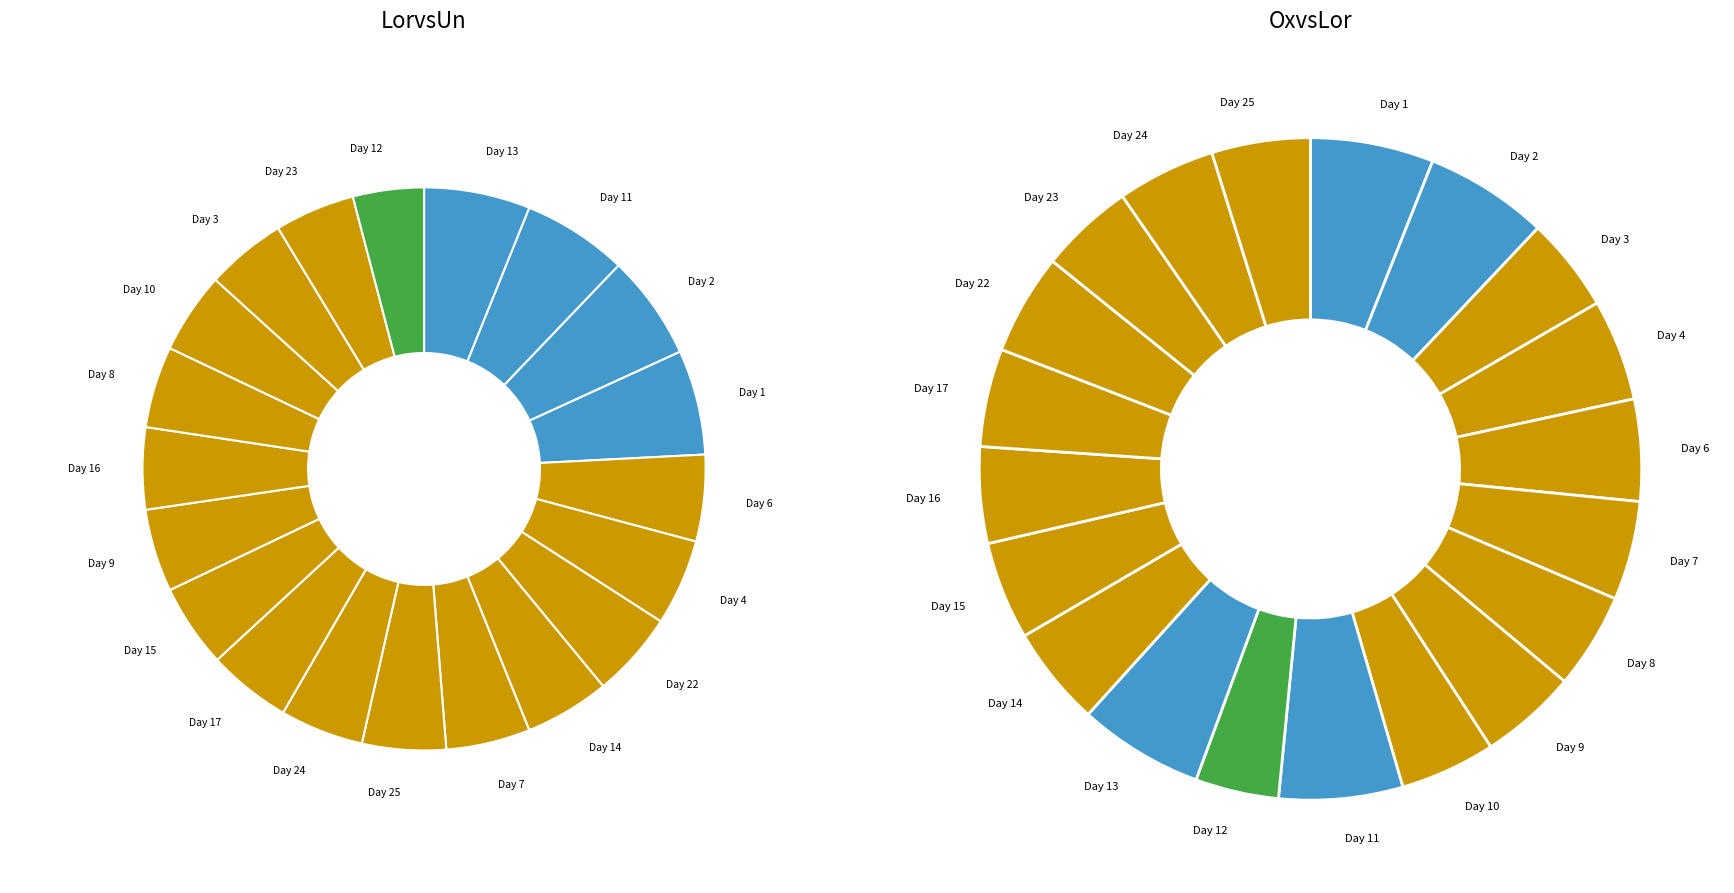

To the nearest percent, what percentage of the pie is Day 16?

5%